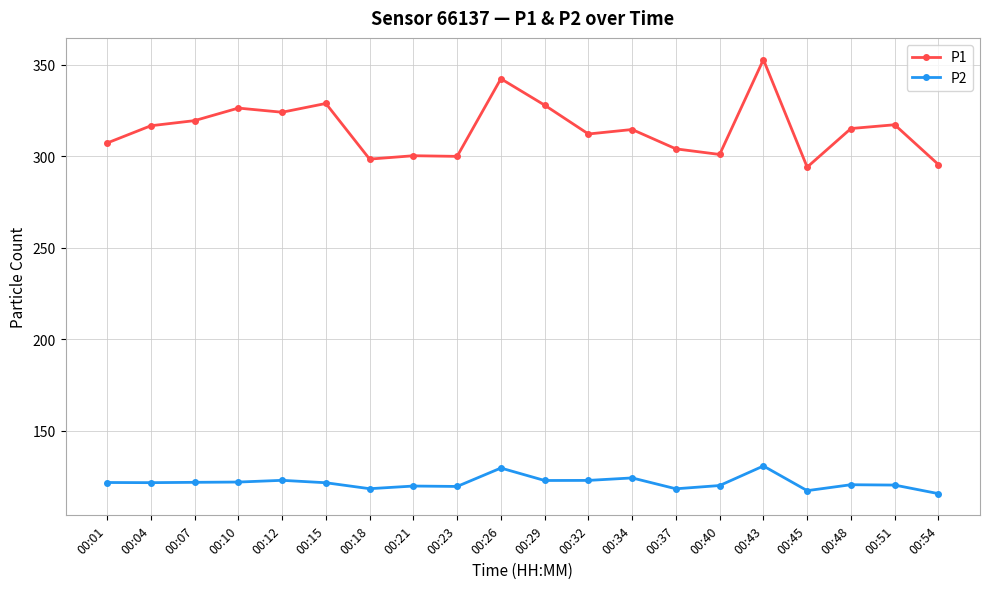

At which label does P1 reach its peak?

00:43